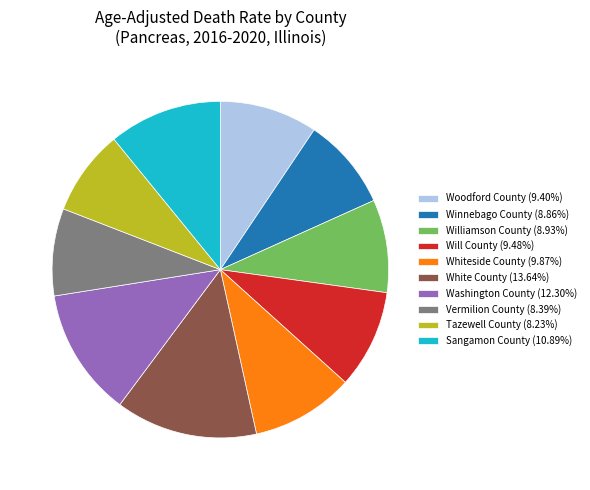

Do Sangamon County (10.89%) and Whiteside County (9.87%) together represent more than half of the pie?

No